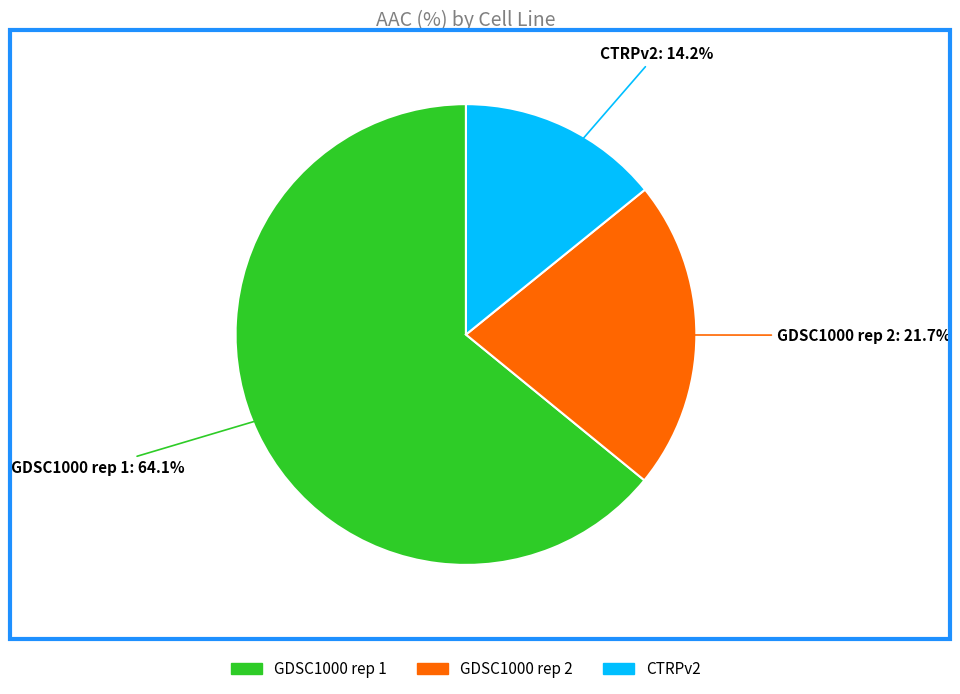

What is the ratio of the value at CTRPv2 to the value at GDSC1000 rep 2?

0.7